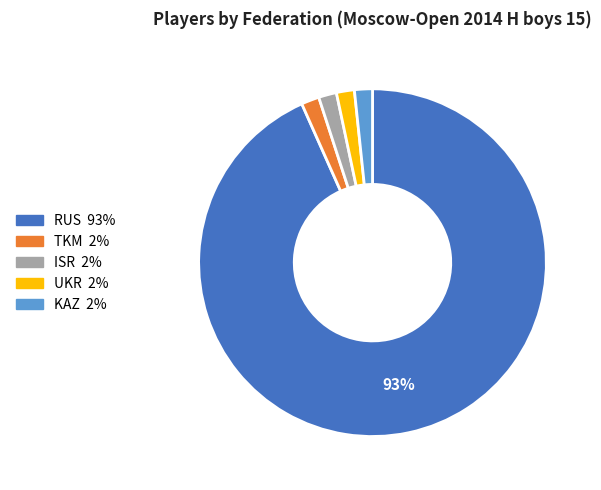

To the nearest percent, what is the average slice percentage?

20%